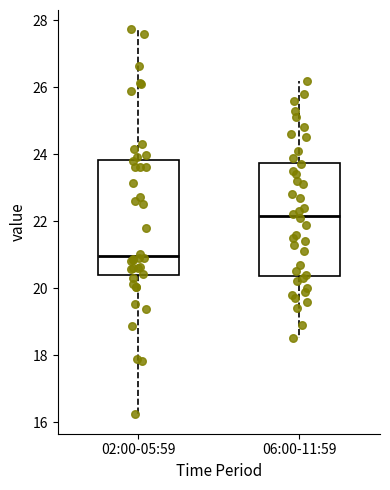

Reading left to right, transcribe this box plot: for each box, give where its median line is, the range the box spans, and where its two whiskers end, as read against the y-axis. The values are not printed on the chart, so give them approximately, as read against the axis.

02:00-05:59: median 21.0, box 20.4 to 23.8, whiskers 16.2 to 27.8
06:00-11:59: median 22.2, box 20.4 to 23.8, whiskers 18.6 to 26.2